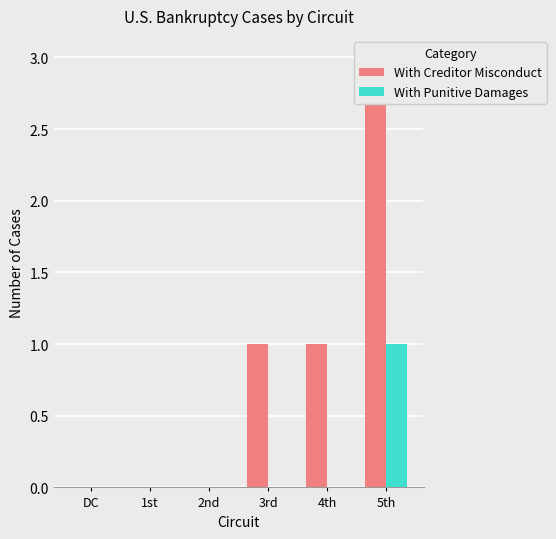

Reading left to right, what are all the values shown in this chart?

With Creditor Misconduct: DC=0	1st=0	2nd=0	3rd=1	4th=1	5th=3
With Punitive Damages: DC=0	1st=0	2nd=0	3rd=0	4th=0	5th=1